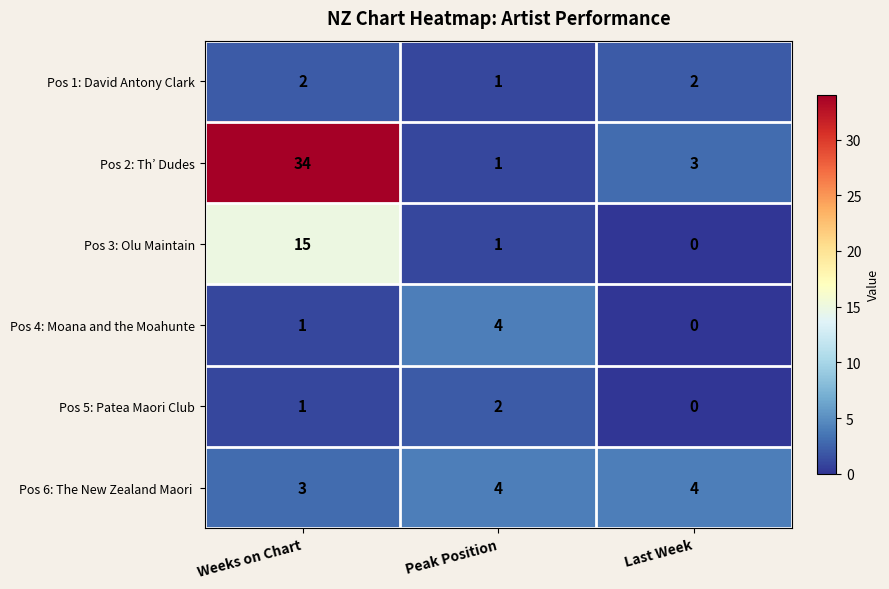

True or false: Pos 1: David Antony Clark has a value of 2 at Last Week.

True